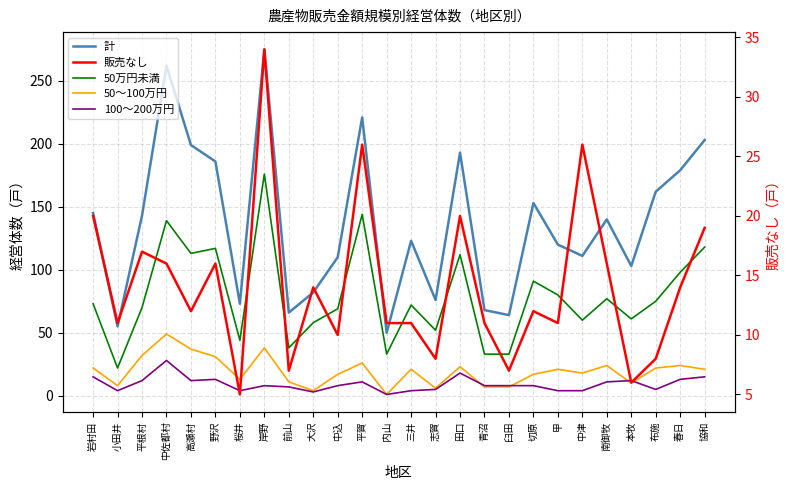

What is the lowest value of the 50～100万円 series?

1